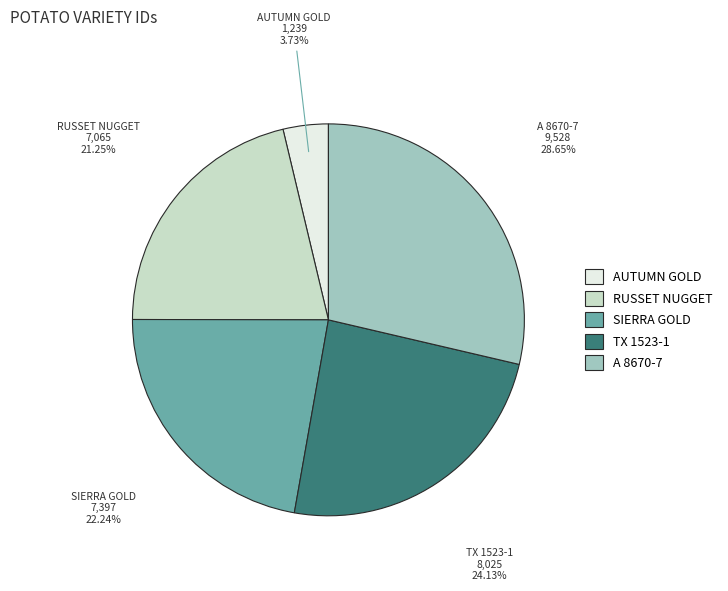

How many segments does this pie chart have?

5